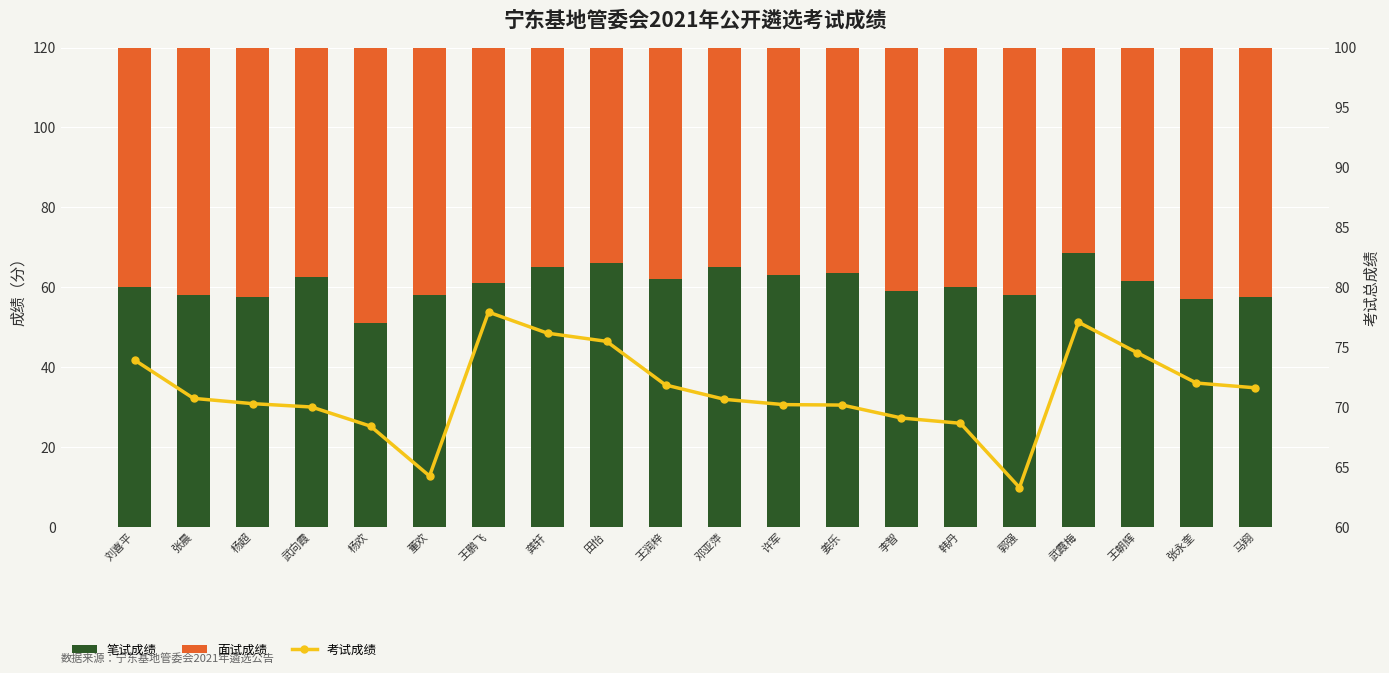

At 张晨, list the series in order from largest to smallest.

面试成绩, 考试成绩, 笔试成绩